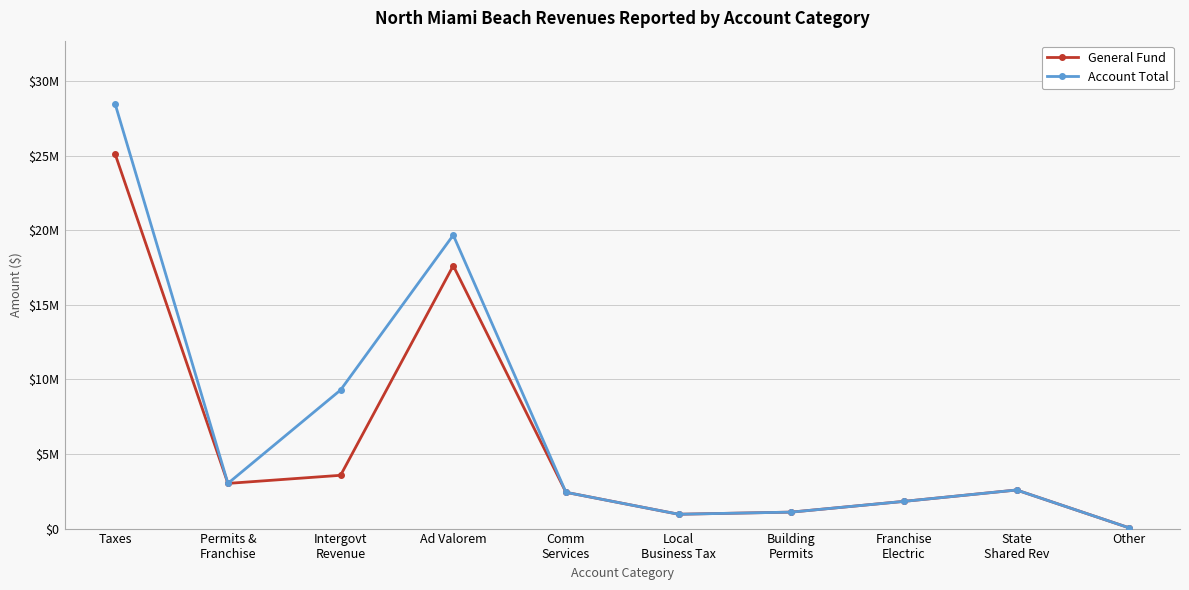

The value of Account Total at Taxes is 28435953. True or false?

True